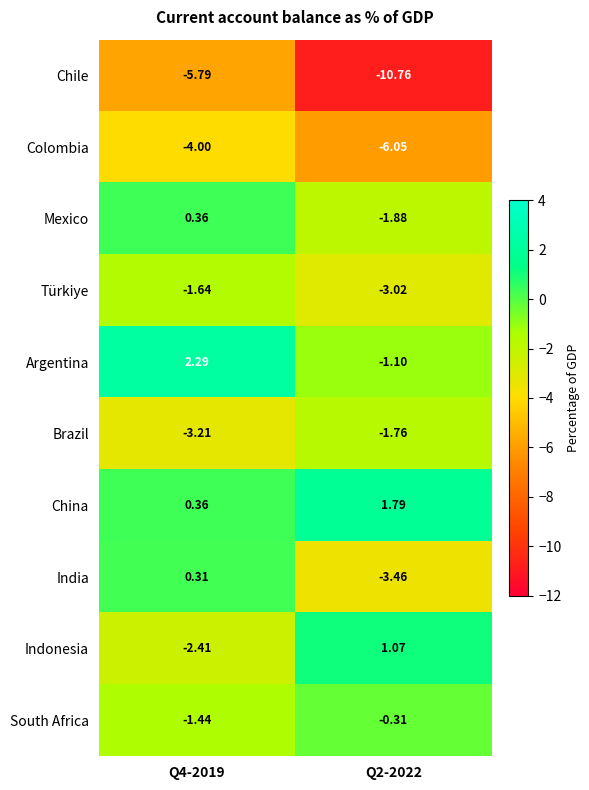

List the series in order of their peak value, highest first.

Argentina, China, Indonesia, Mexico, India, South Africa, Türkiye, Brazil, Colombia, Chile